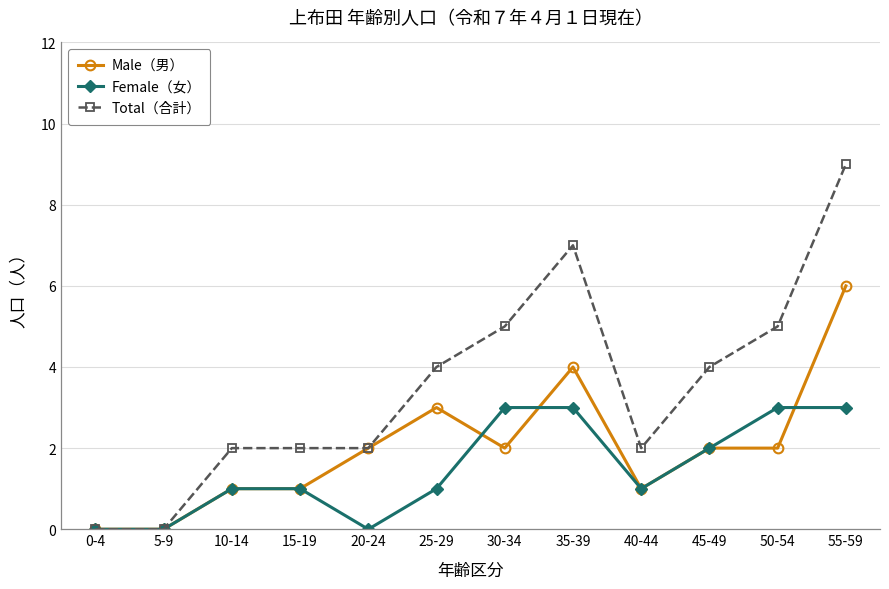

Which series changed the most between 10-14 and 30-34?

Total（合計）